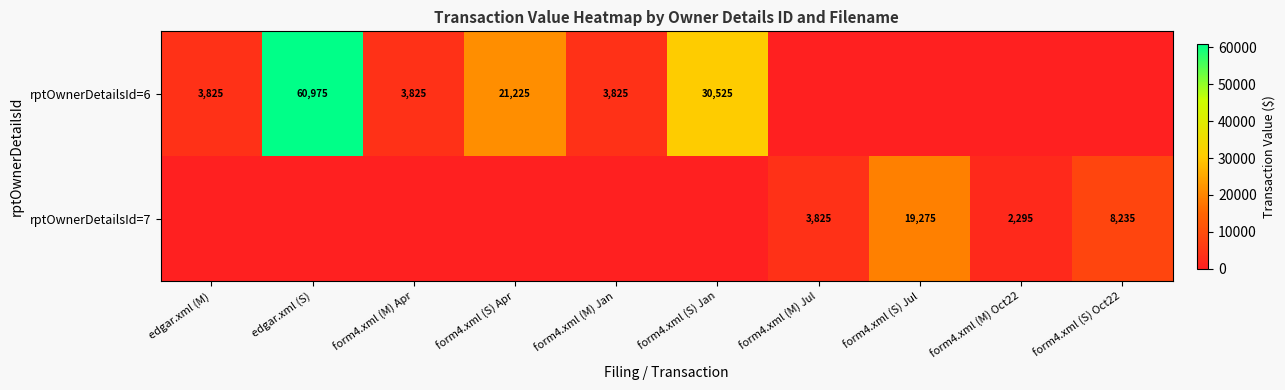

What is the total value across all series at form4.xml (S) Apr?

21225